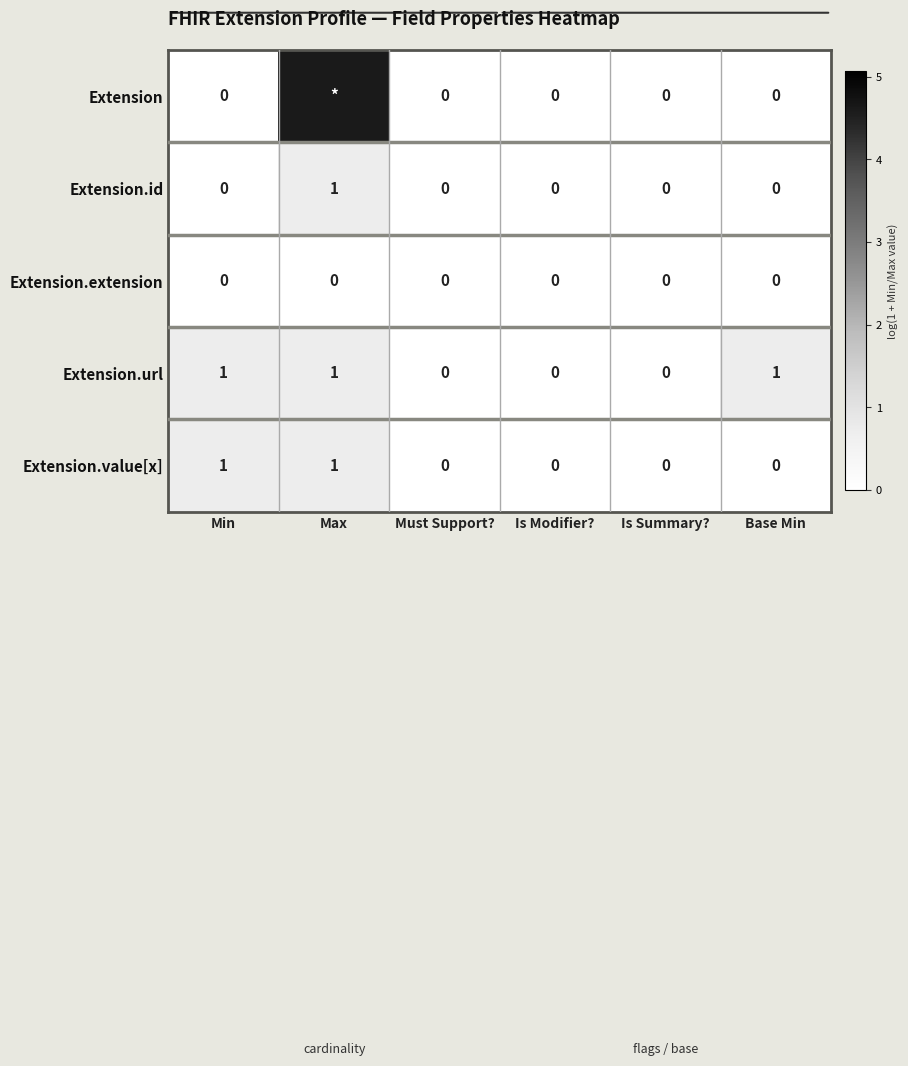

Between Is Summary? and Base Min, which series saw the biggest shift?

Extension.url